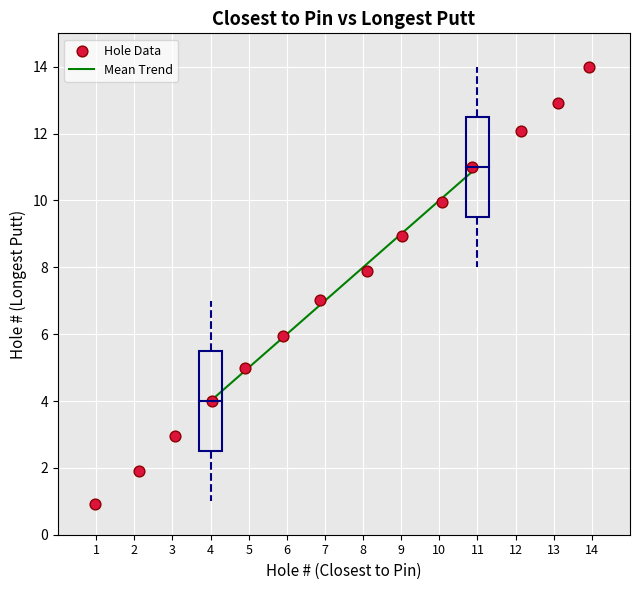

What is the range of X values (max minus min)?

13.0